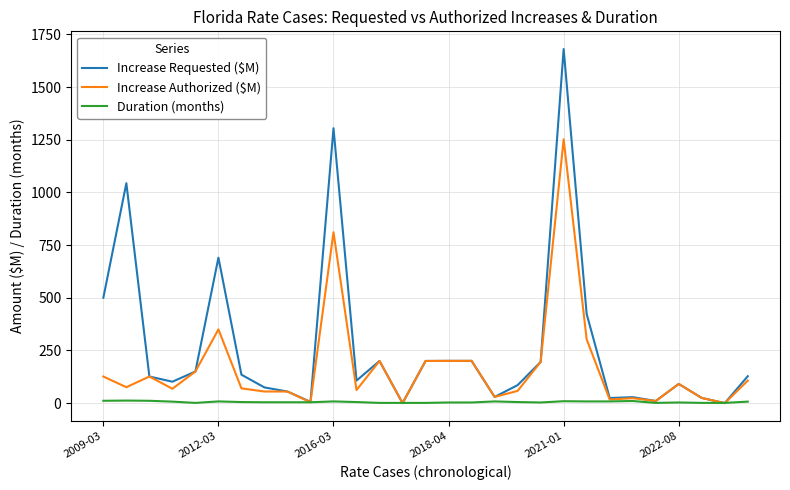

Which series has the largest total across all categories?

Increase Requested ($M)